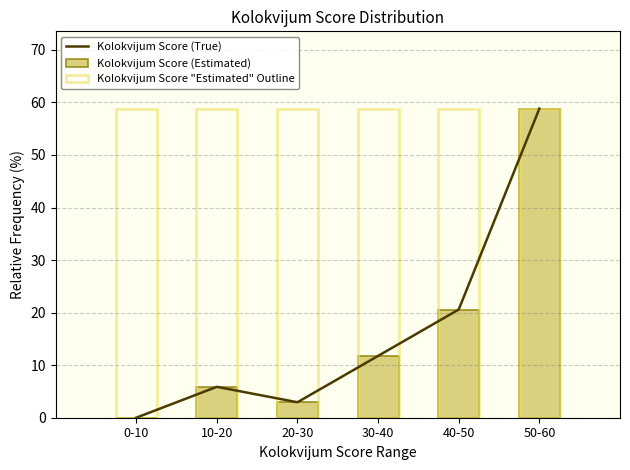

What is the highest value of the Kolokvijum Score (True) series?

58.8